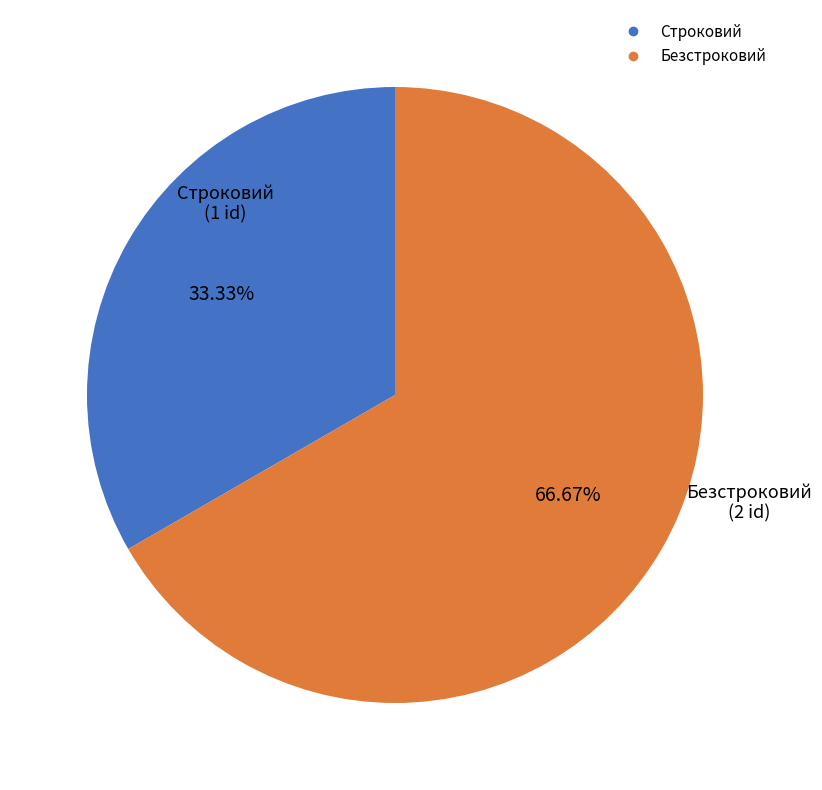

To the nearest percent, what is the difference between the Строковий and Безстроковий slice percentages?

33%